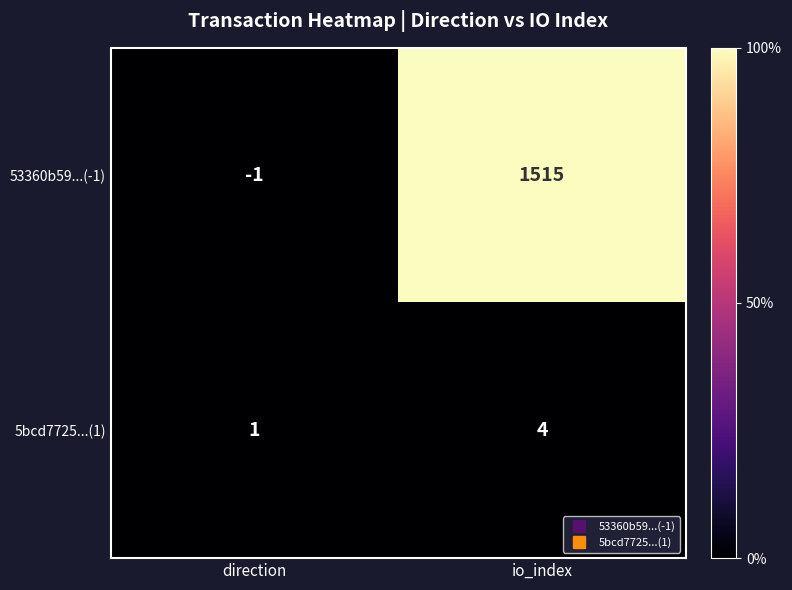

Count the number of categories in the chart.

2